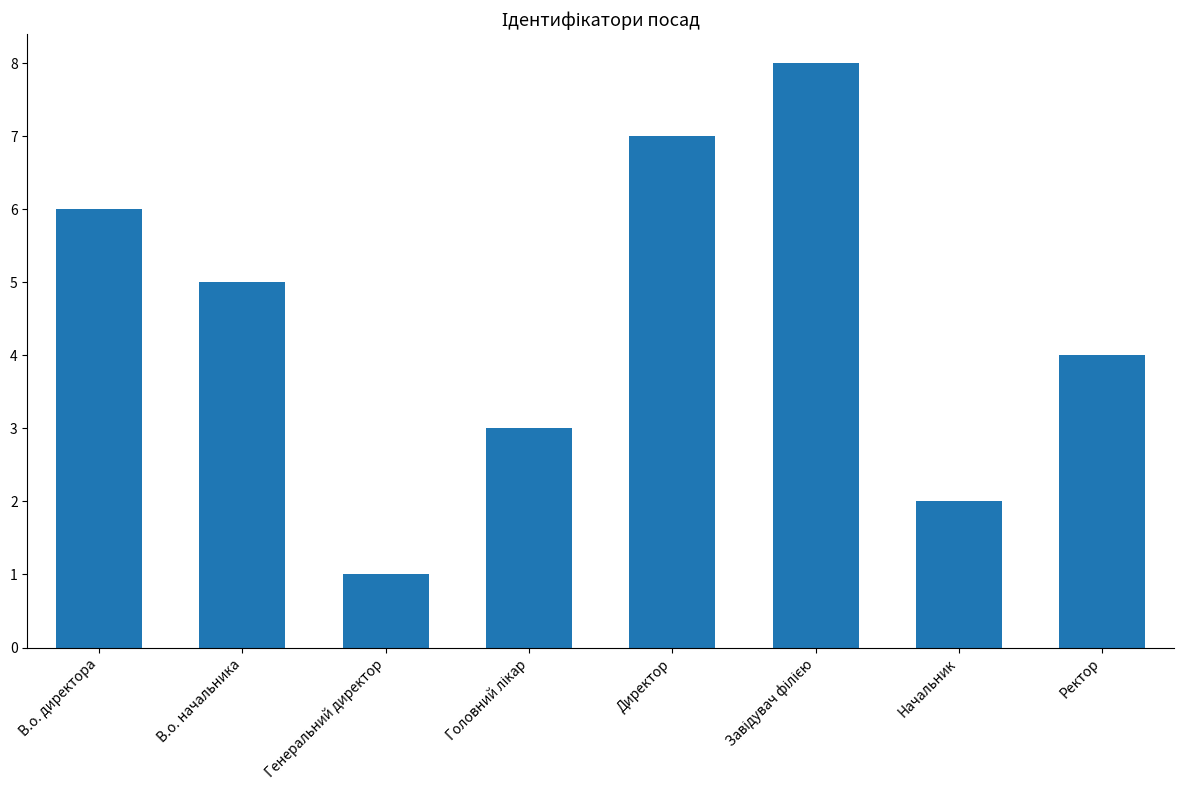

What is the greatest value displayed?

8